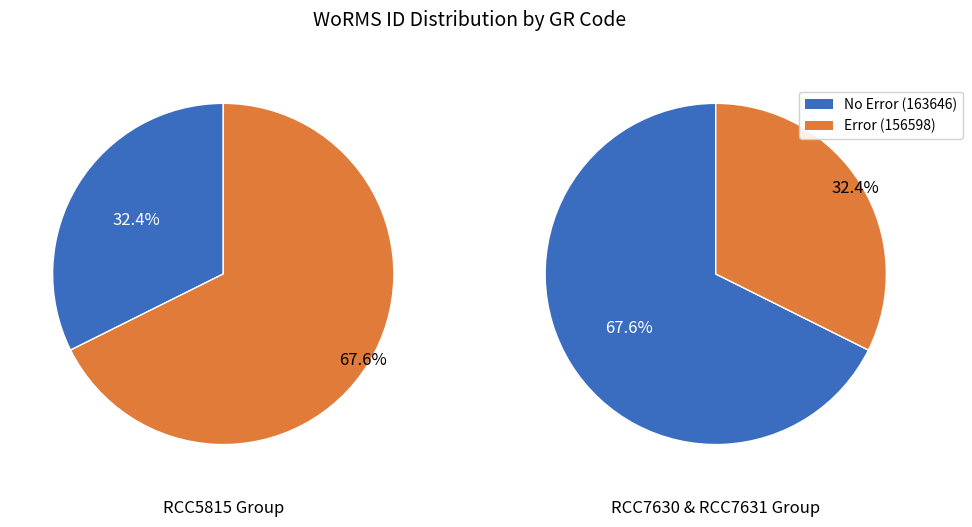

What portion of the pie excludes RCC5815?

67.6%